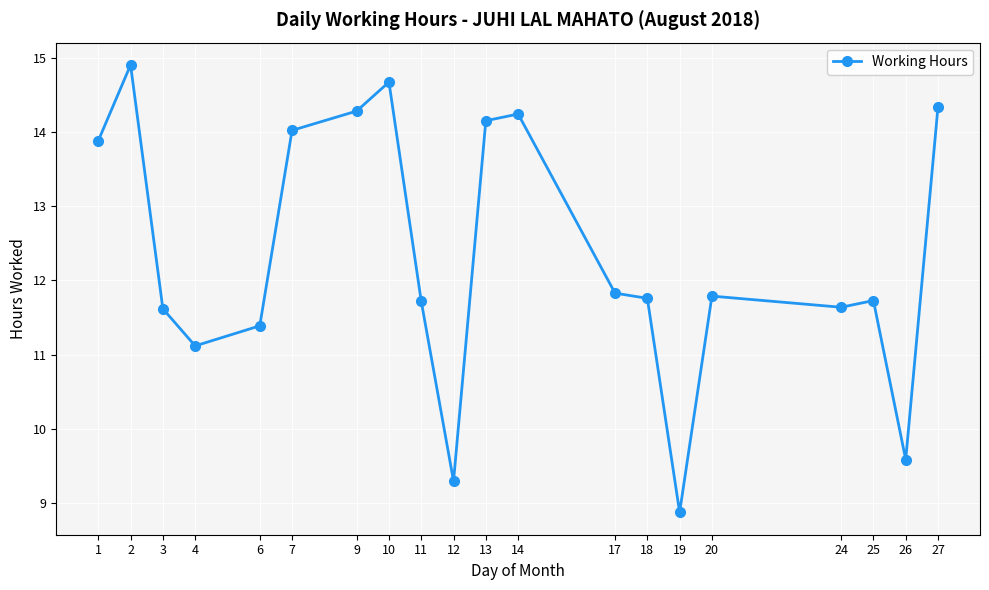

What is the value of the 4th point from the left?

11.1